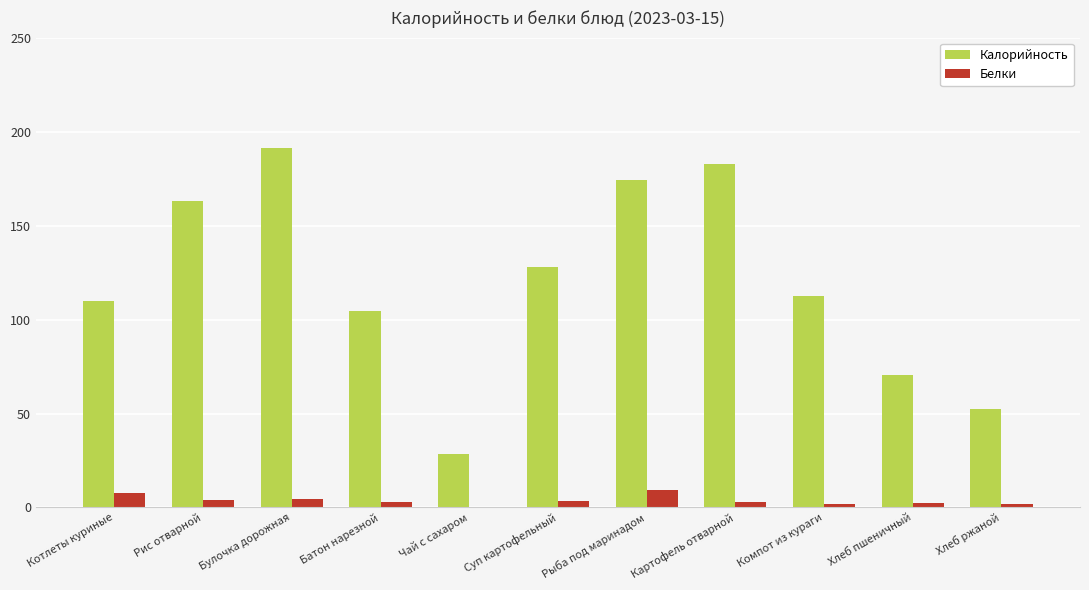

The Калорийность series shows 56.8 at Компот из кураги. True or false?

False